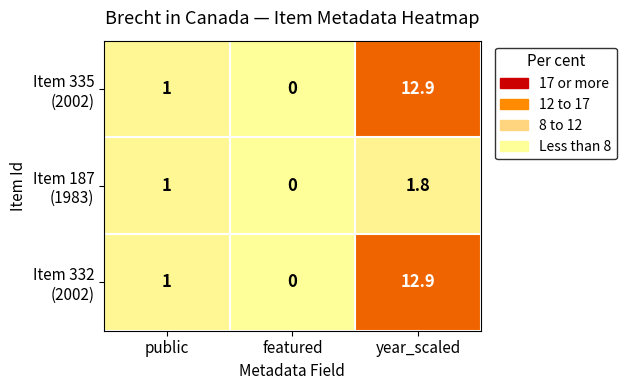

At which category does the chart reach its minimum across all series?

featured